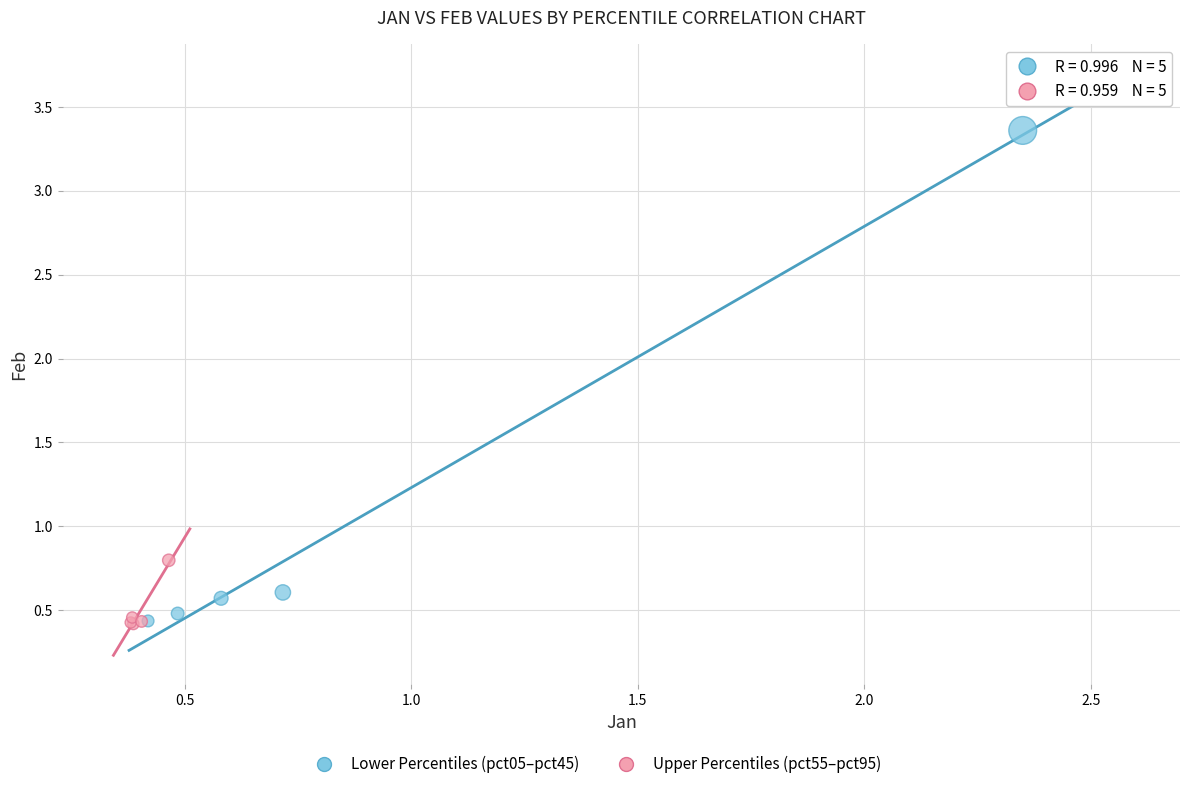

Which series contains the highest Y value?

Lower Percentiles (pct05–pct45)